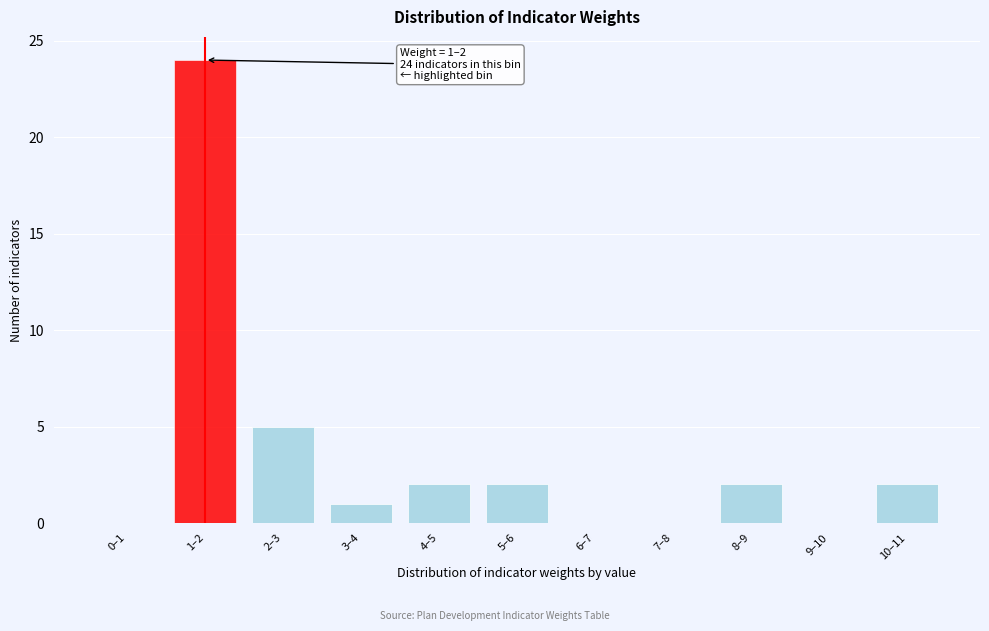

Reading left to right, list all the values displayed in this chart.

0–1=0	1–2=24	2–3=5	3–4=1	4–5=2	5–6=2	6–7=0	7–8=0	8–9=2	9–10=0	10–11=2